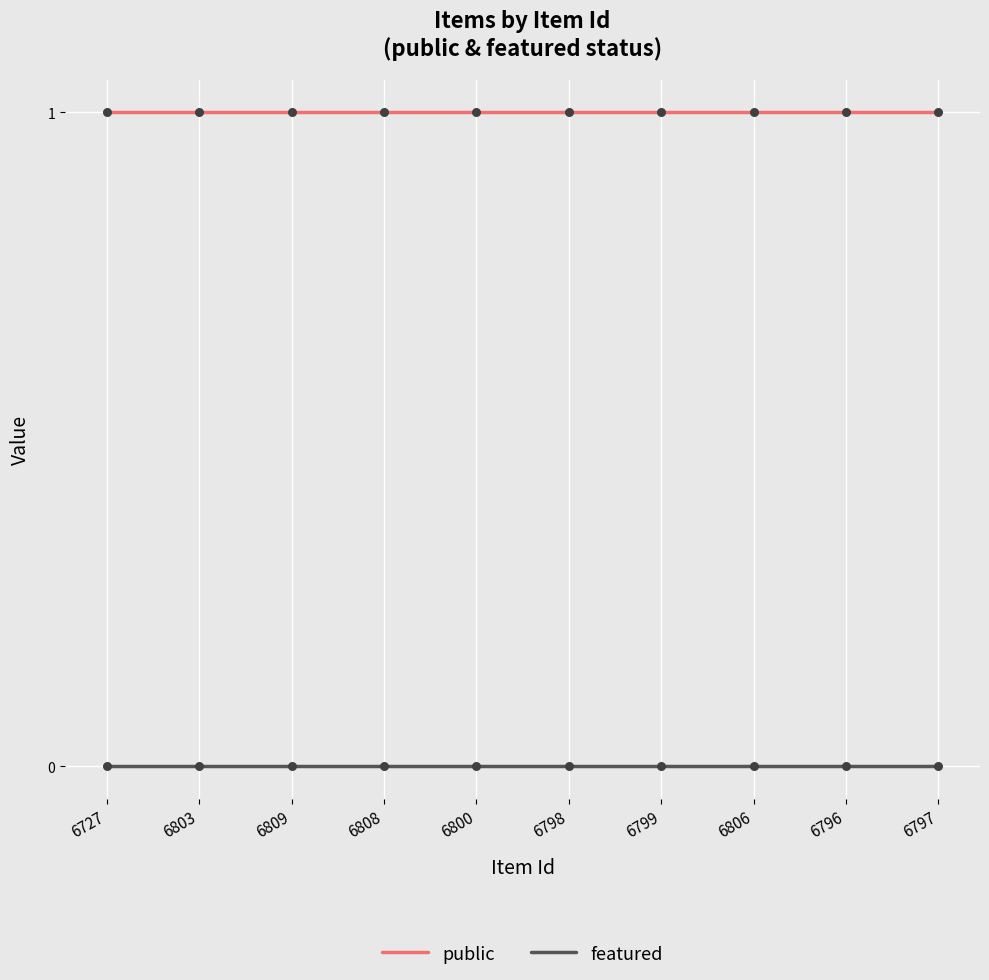

The value of featured at 6796 is 0. True or false?

True